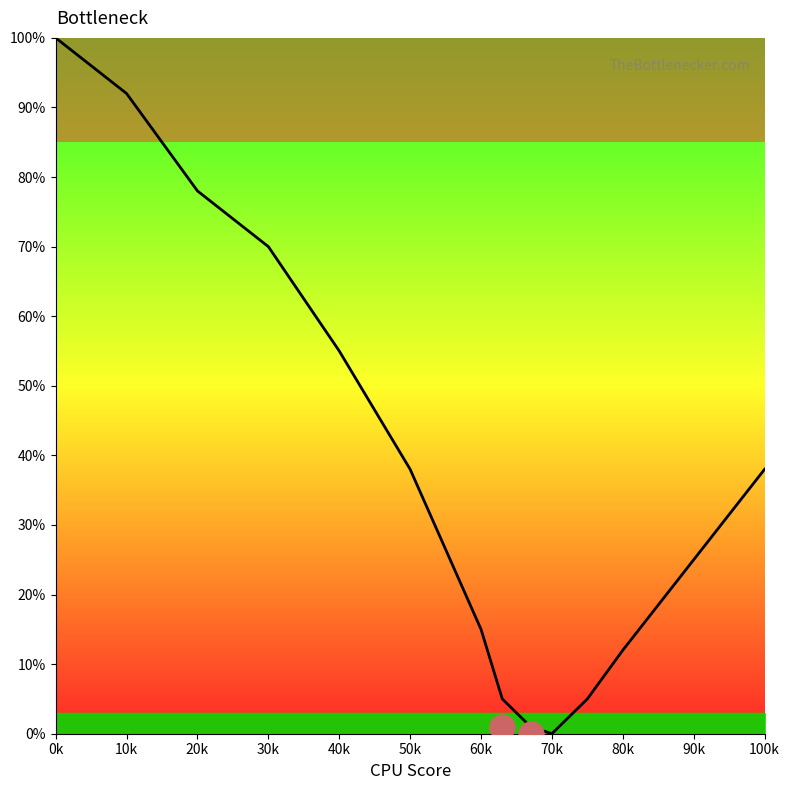

What is the difference between the maximum and minimum values?

100